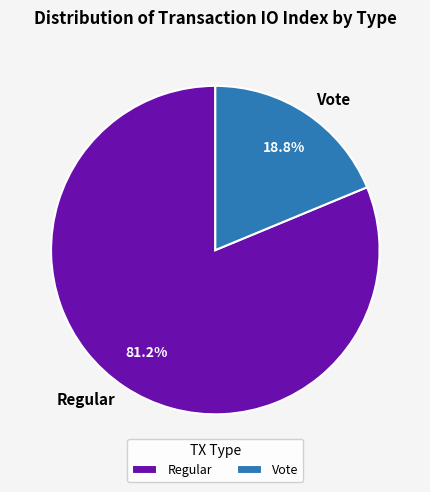

Combined, what portion of the pie is Regular and Vote?

100.0%